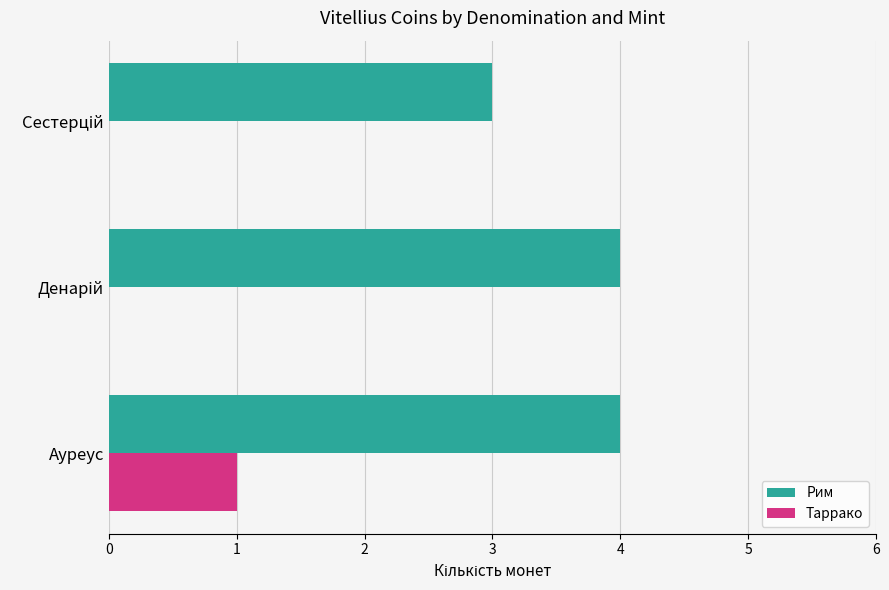

The value of Таррако at Ауреус is 1. True or false?

True